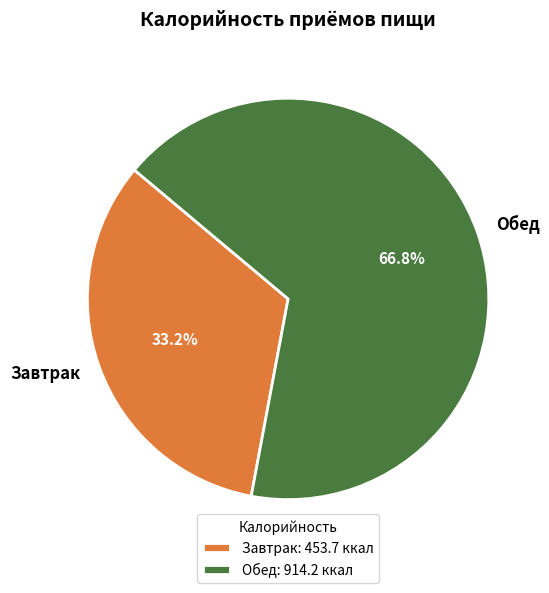

The Завтрак slice represents 33% of the pie. True or false?

True